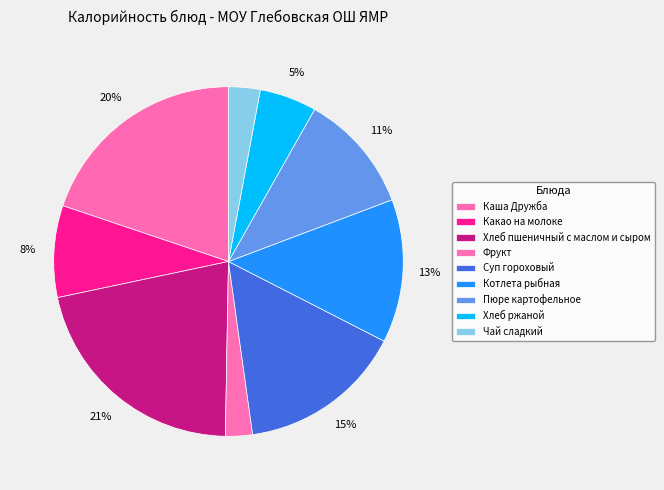

Count the number of slices in the pie.

9